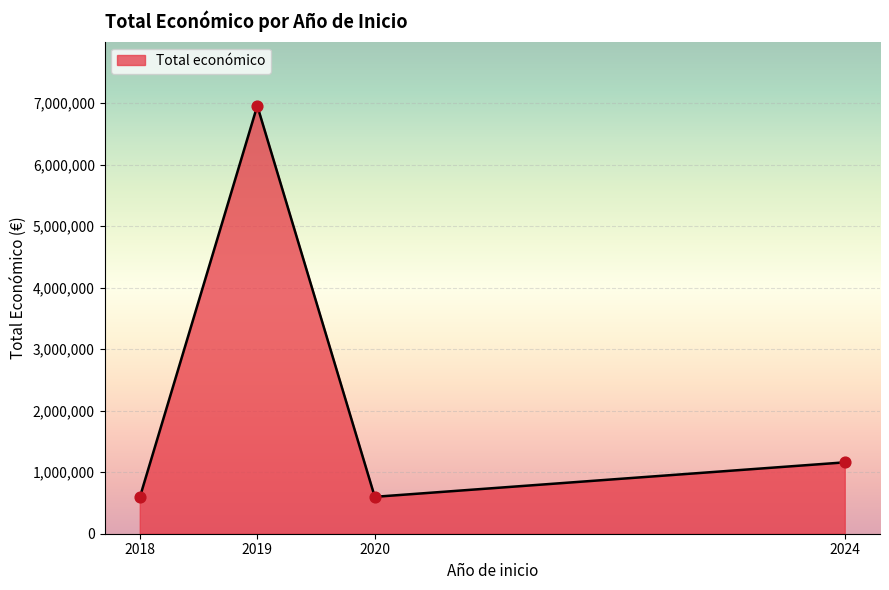

Which has a higher value, 2024 or 2018?

2024